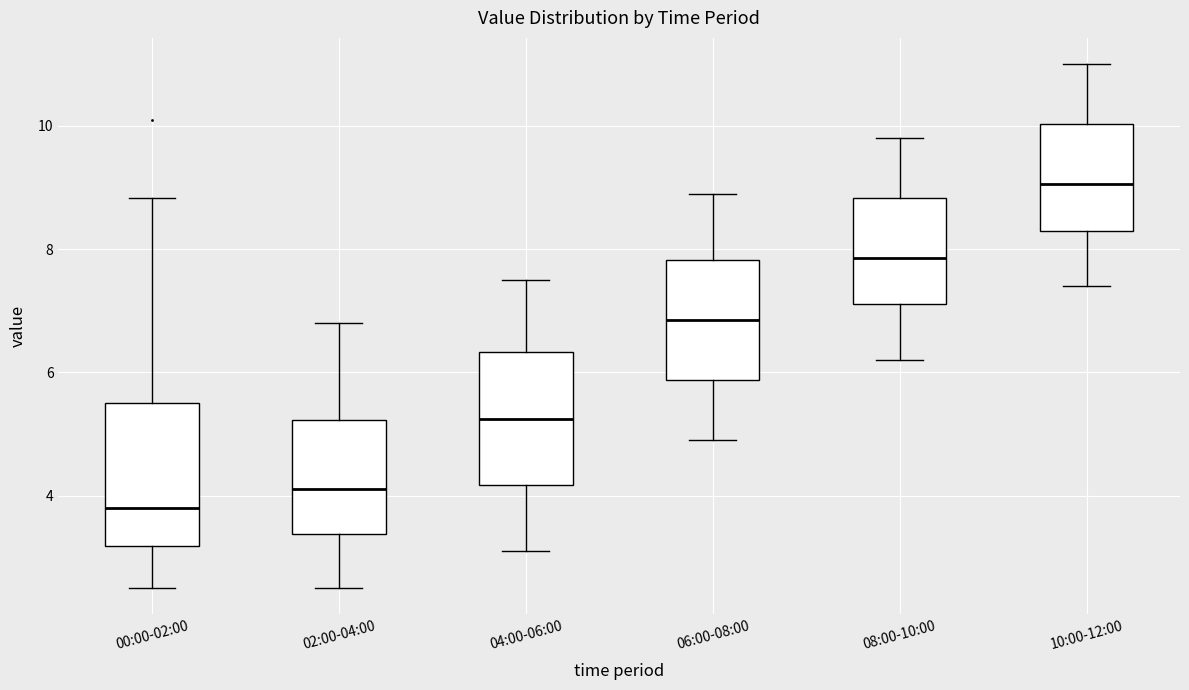

Reading left to right, read every box against the y-axis: the position of its median line, the range the box covers, and the ends of its whiskers. The values are not printed on the chart, so give them approximately, as read against the axis.

00:00-02:00: median 3.8, box 3.2 to 5.4, whiskers 2.6 to 8.8
02:00-04:00: median 4.2, box 3.4 to 5.2, whiskers 2.6 to 6.8
04:00-06:00: median 5.2, box 4.2 to 6.4, whiskers 3.2 to 7.6
06:00-08:00: median 6.8, box 5.8 to 7.8, whiskers 5.0 to 9.0
08:00-10:00: median 7.8, box 7.2 to 8.8, whiskers 6.2 to 9.8
10:00-12:00: median 9.0, box 8.4 to 10.0, whiskers 7.4 to 11.0